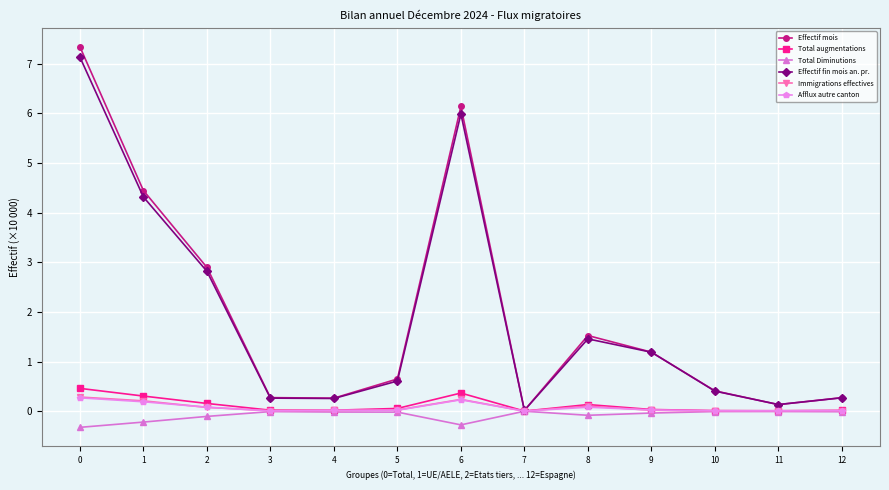

Which series has the widest spread of values?

Effectif mois